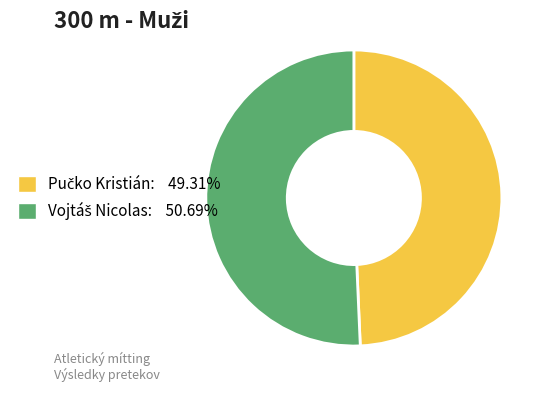

Does any single category account for the majority?

Yes